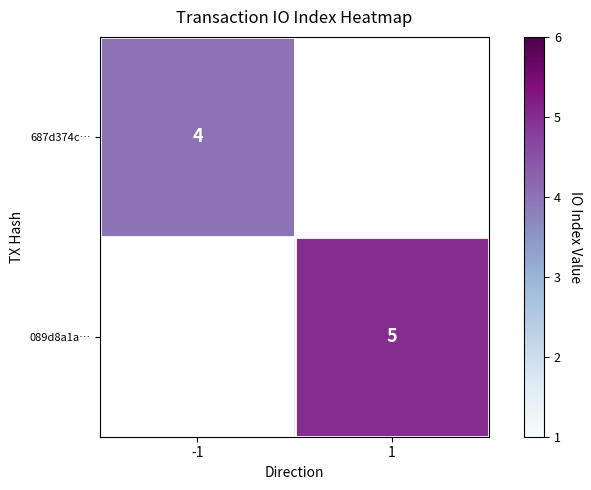

Is it true that 089d8a1a… equals 5 at 1?

True